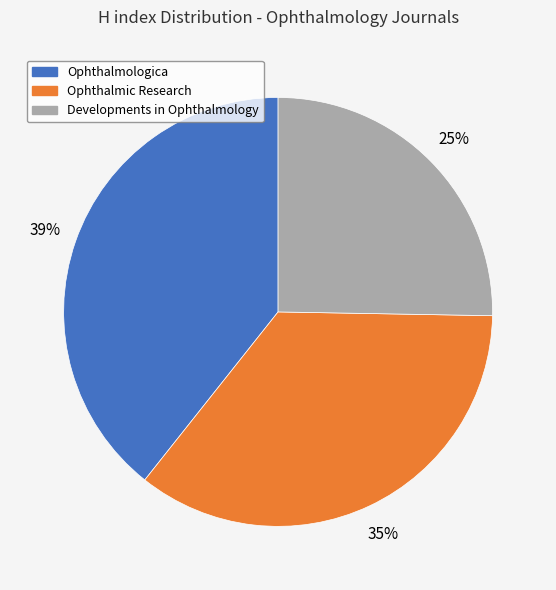

Is the sum of Ophthalmic Research and Developments in Ophthalmology greater than half?

Yes